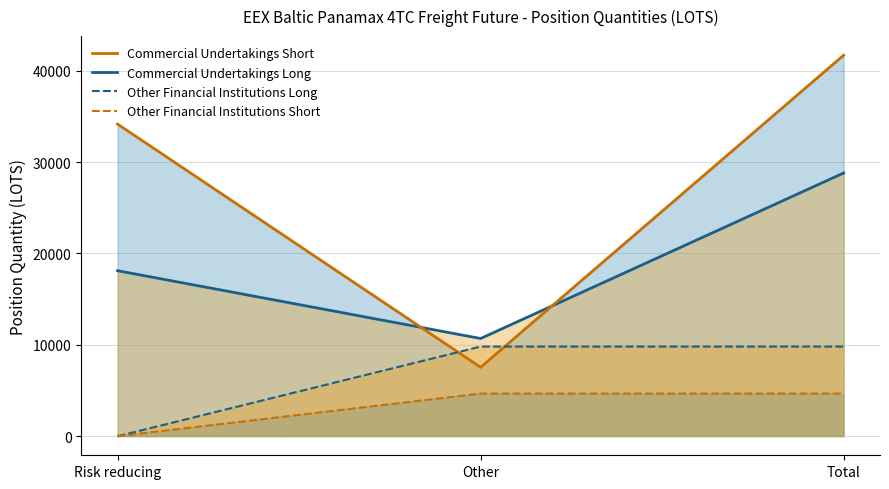

What is the value of the Commercial Undertakings Short point at the 1st from the left?

34162.1